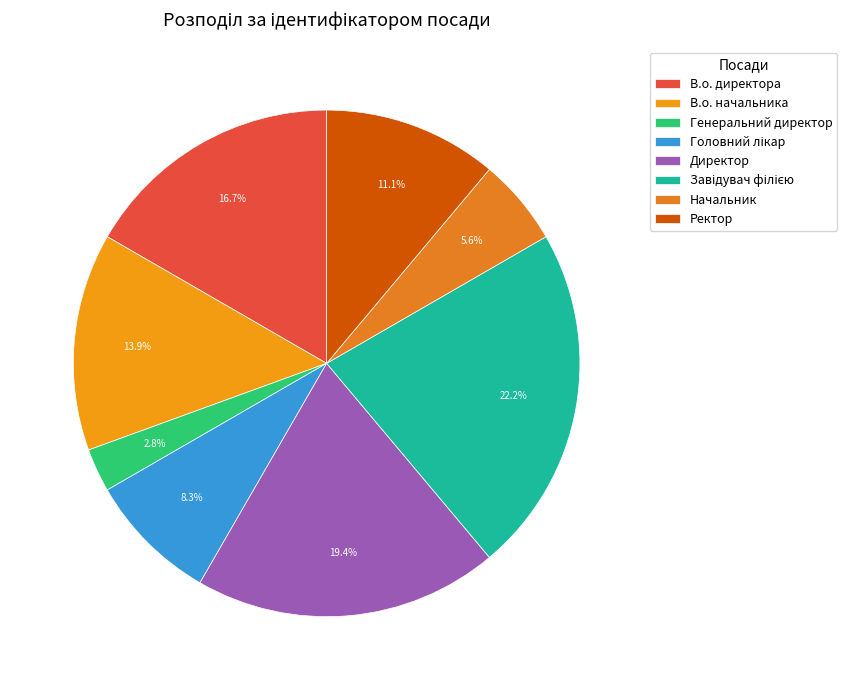

How much of the chart is everything except Начальник?

94.4%